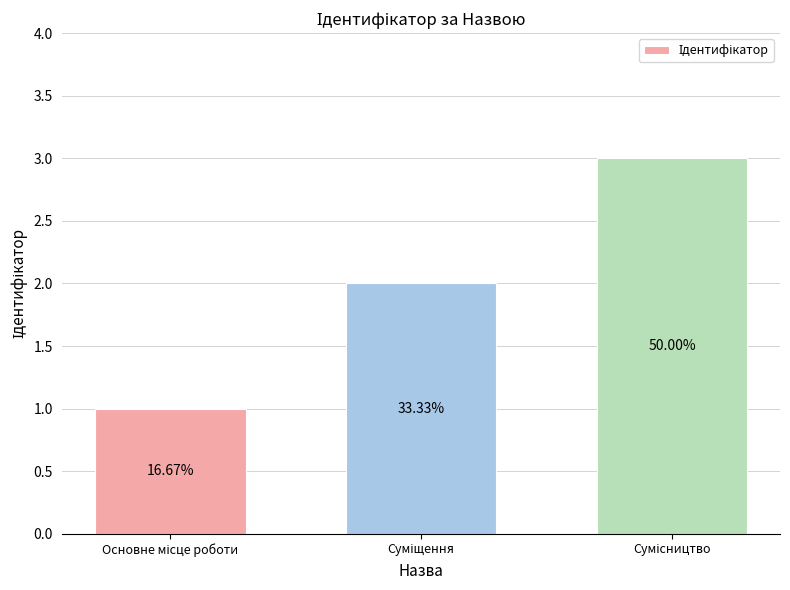

Rank the categories by value from lowest to highest.

Основне місце роботи, Суміщення, Сумісництво